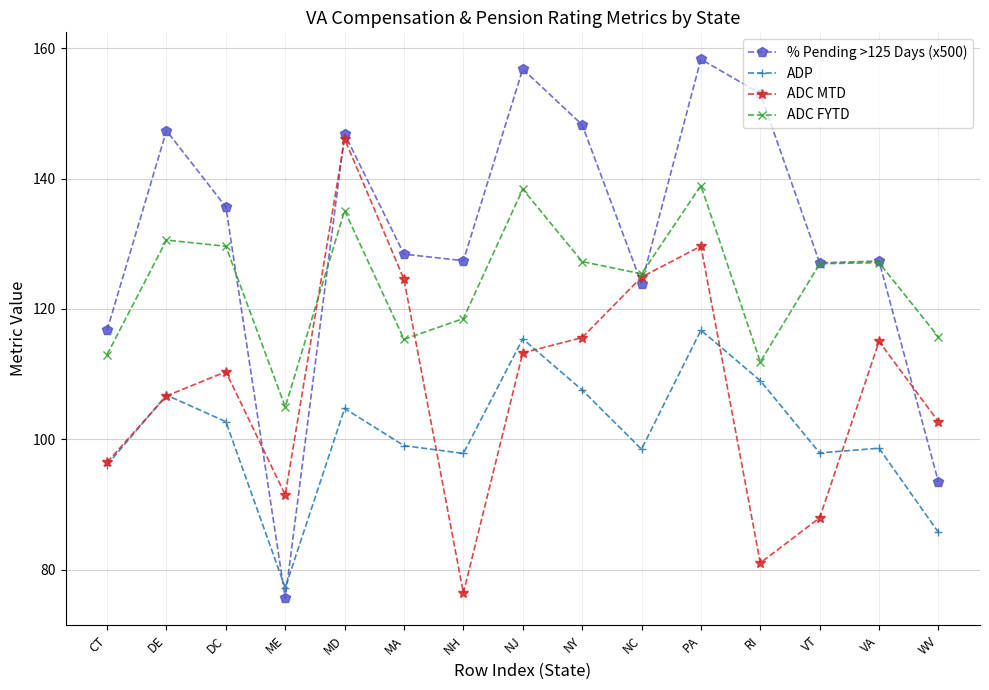

Rank the series by their average value, from lowest to highest.

ADP, ADC MTD, ADC FYTD, % Pending >125 Days (x500)